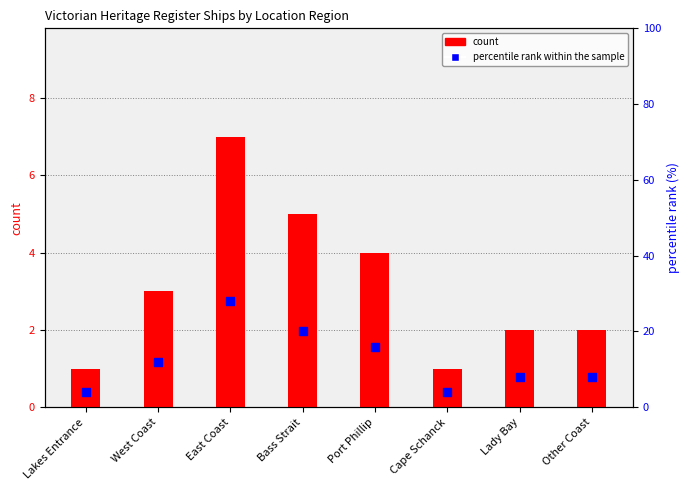

What is the total value across all series at Other Coast?

10